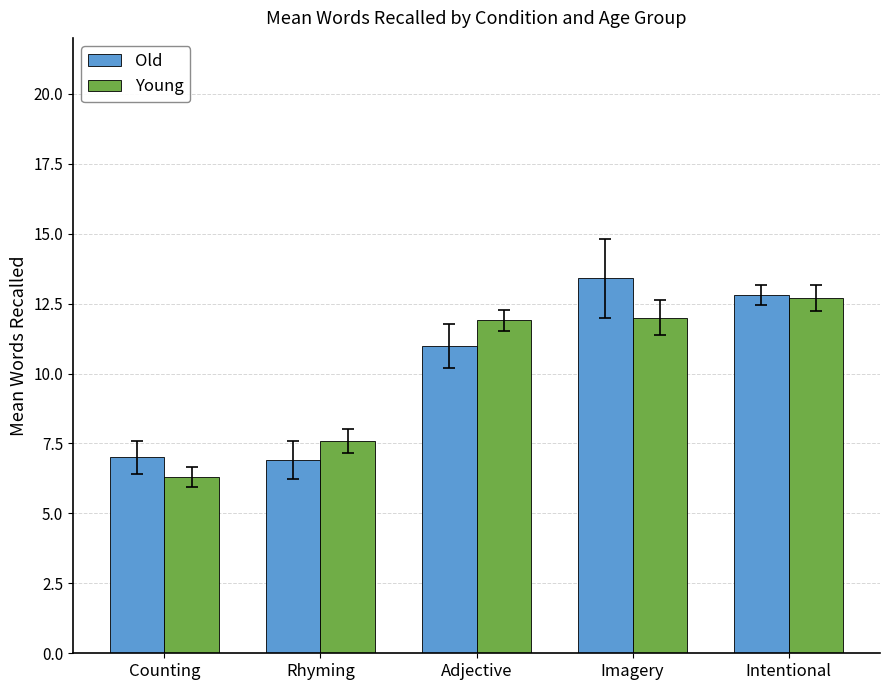

The value of Old at Intentional is 17.2. True or false?

False